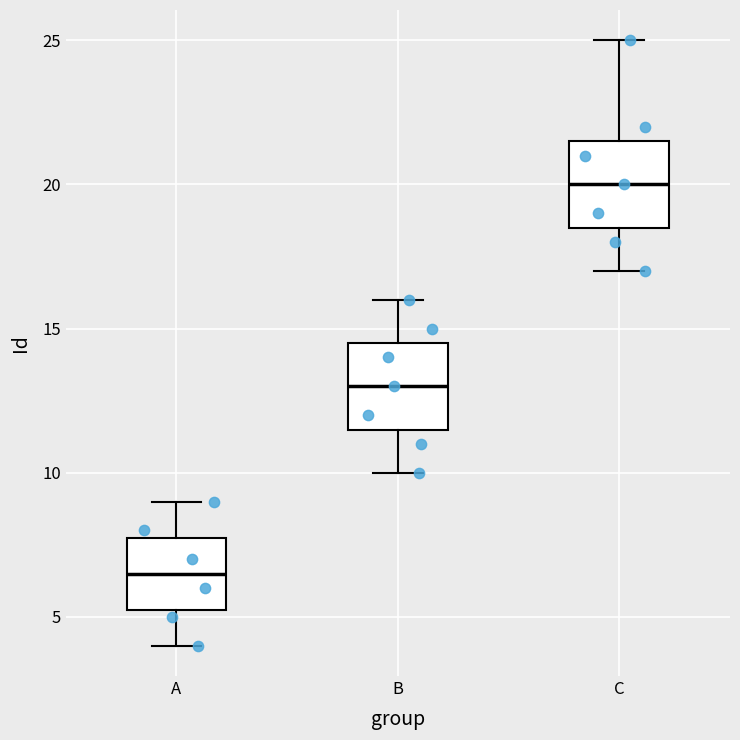

Where does the median line of the box for A sit on the y-axis? The values are not printed on the chart, so give them approximately, as read against the axis.

6.5